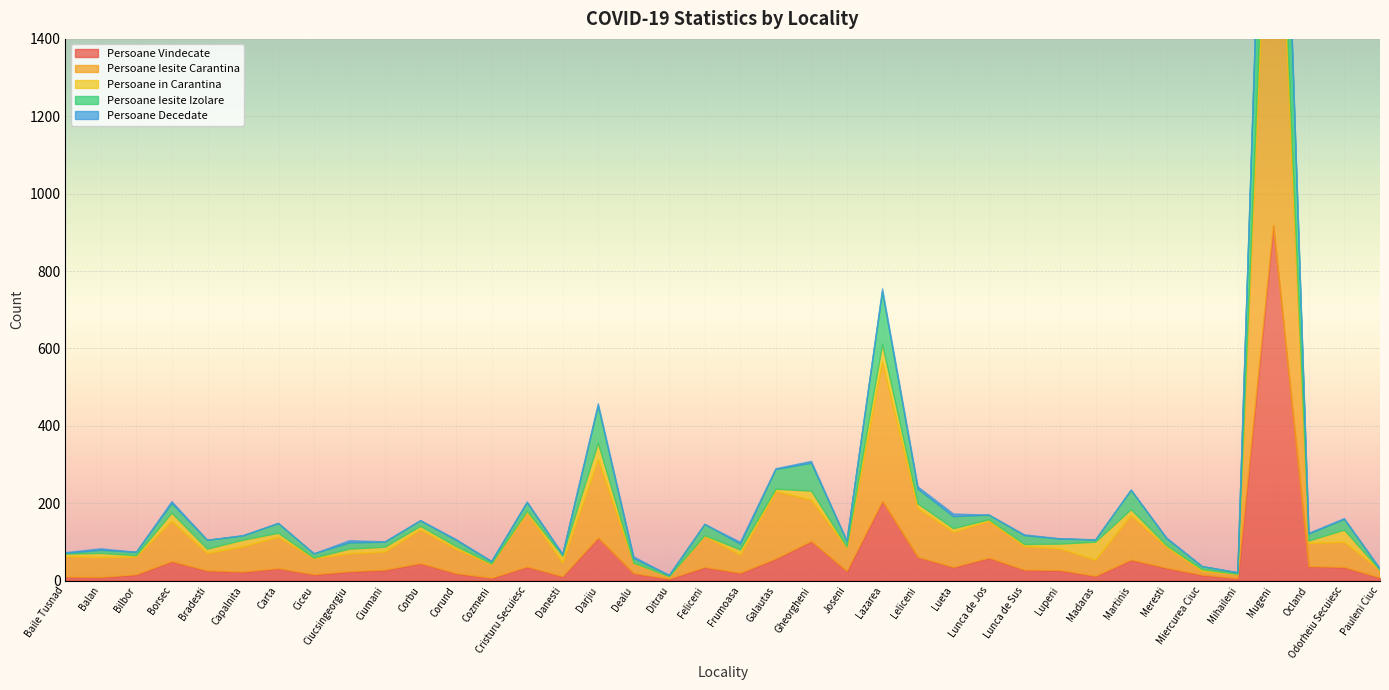

The Persoane in Carantina series shows 4 at Ciucsingeorgiu. True or false?

False